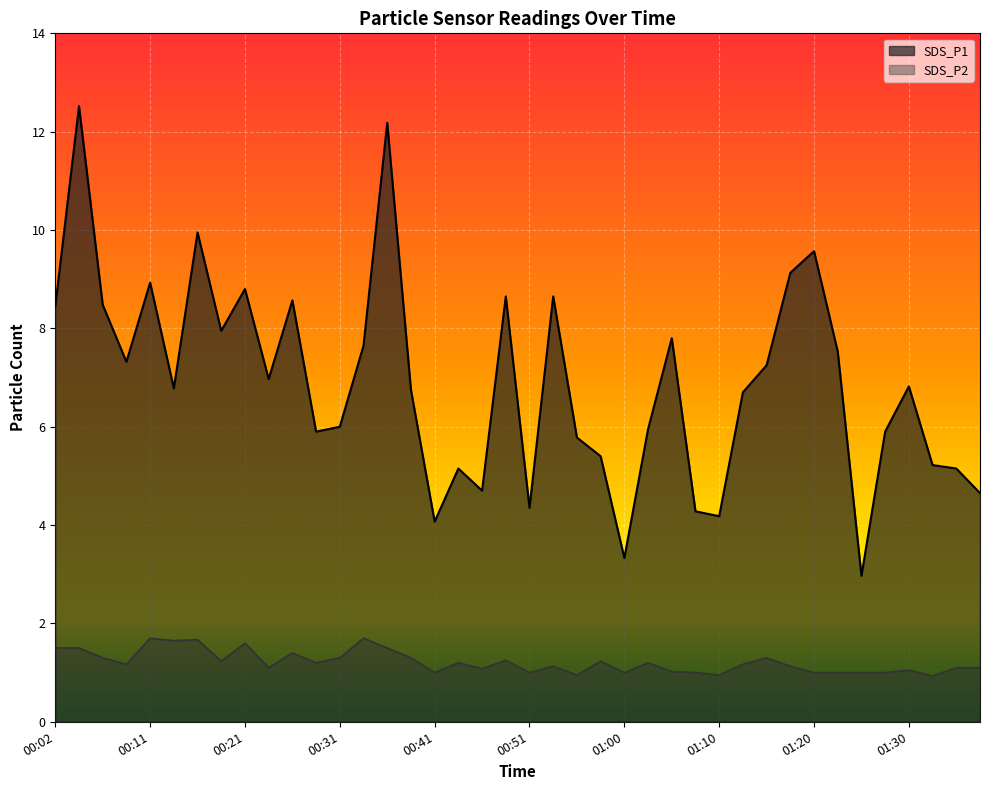

What is the value of the SDS_P1 point at the 13th from the left?

6.0